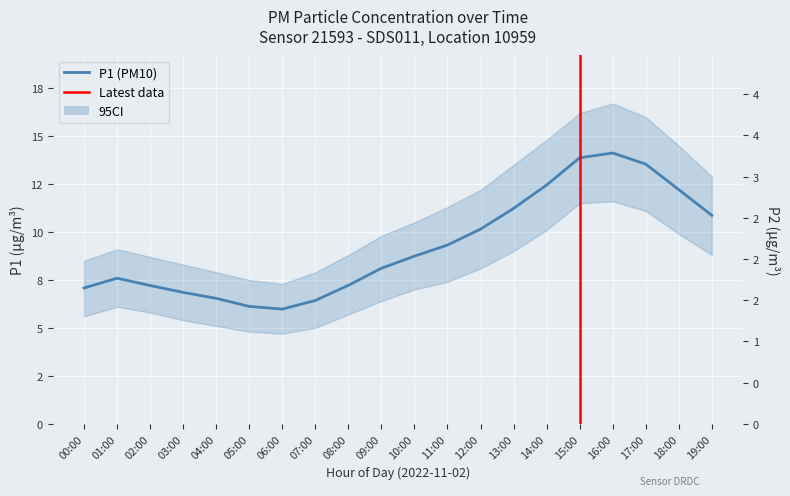

True or false: P2 and P1 cross at least once.

False